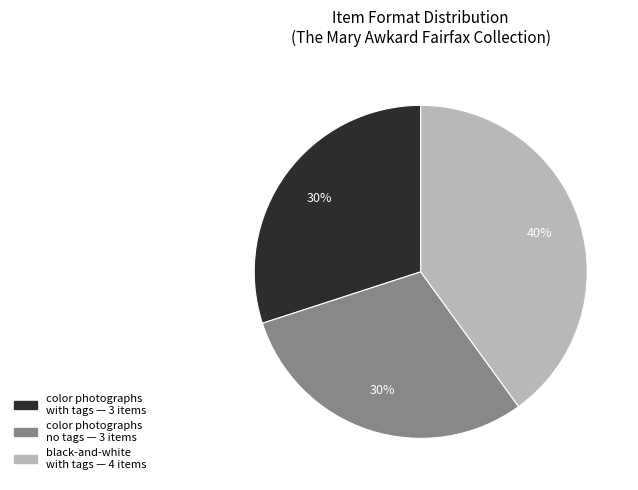

To the nearest percent, what is the difference between the largest and smallest slice percentages?

10%